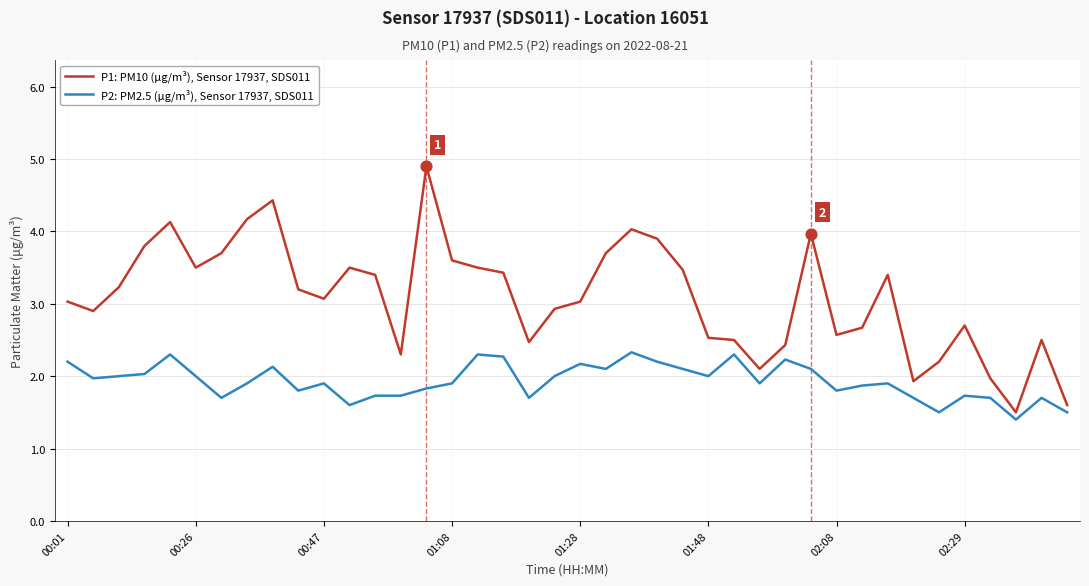

Which series has the largest range (max minus min)?

P1: PM10 (µg/m³), Sensor 17937, SDS011